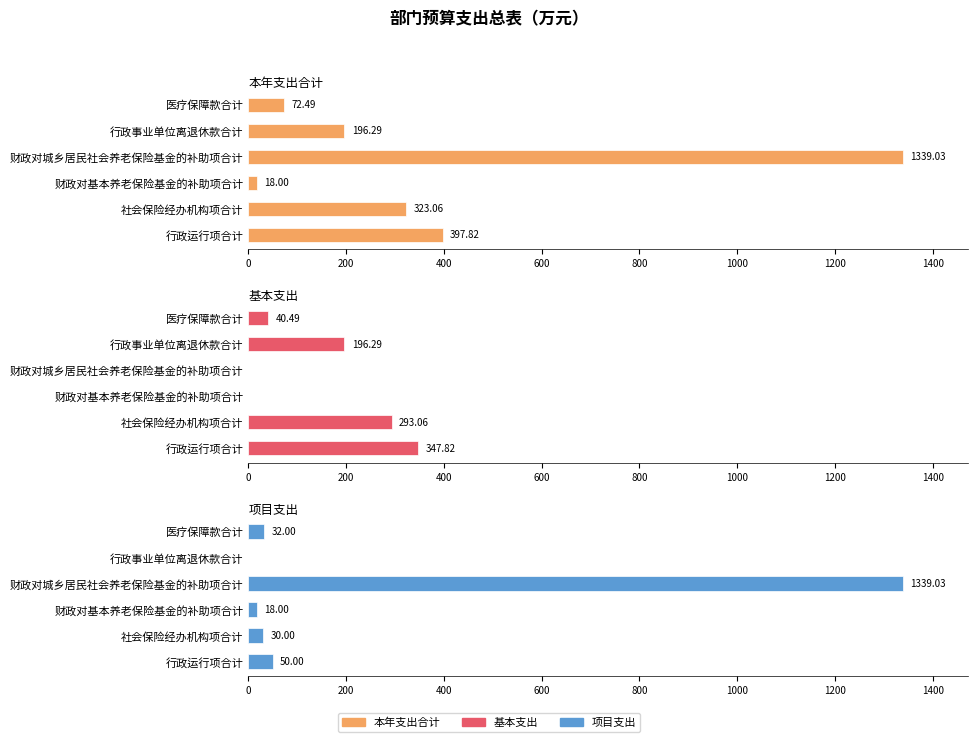

What is the average value of the 基本支出 series?

146.3